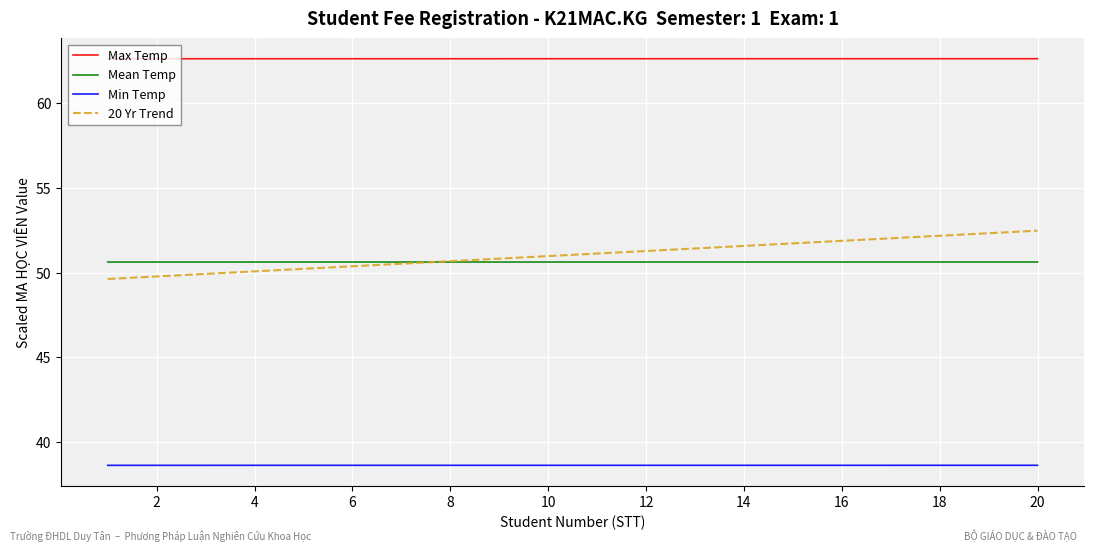

Which series has the largest total across all categories?

Max Temp